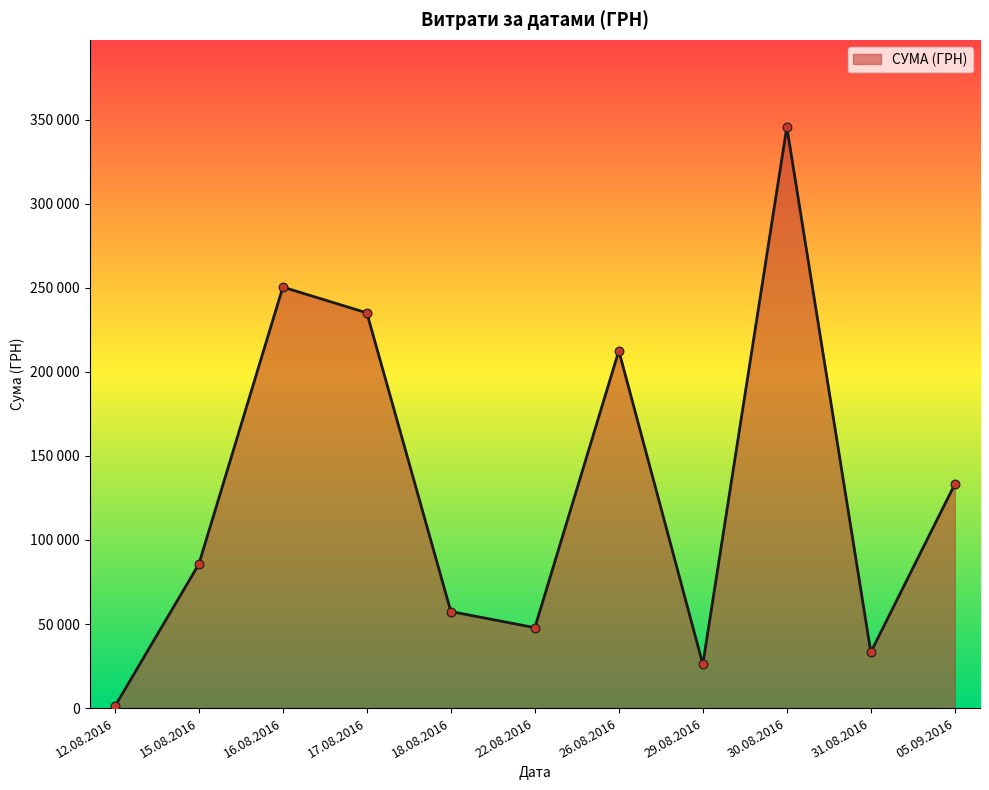

Is this an area chart (filled region under the line)?

Yes